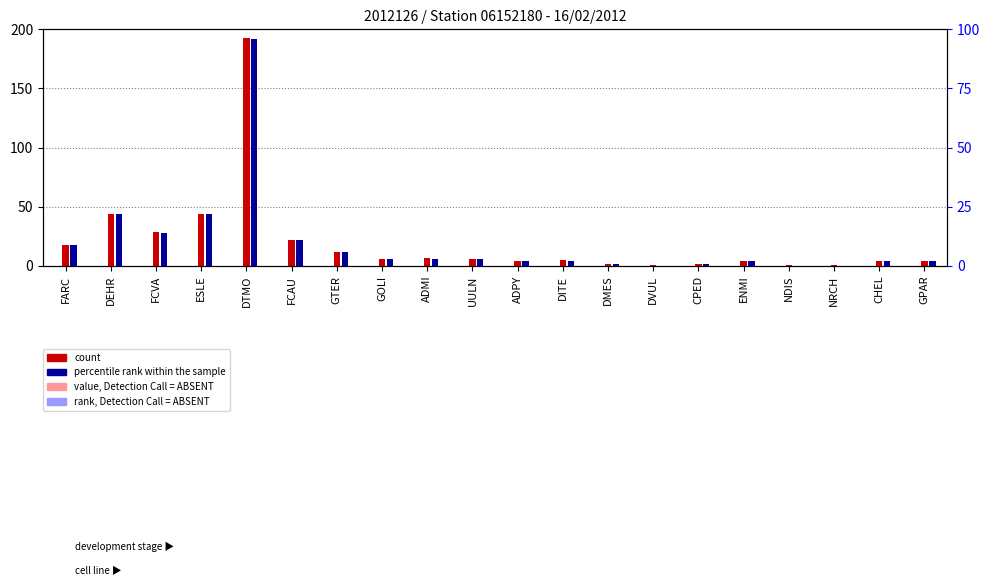

At how many categories does at least one series exceed 24?

4